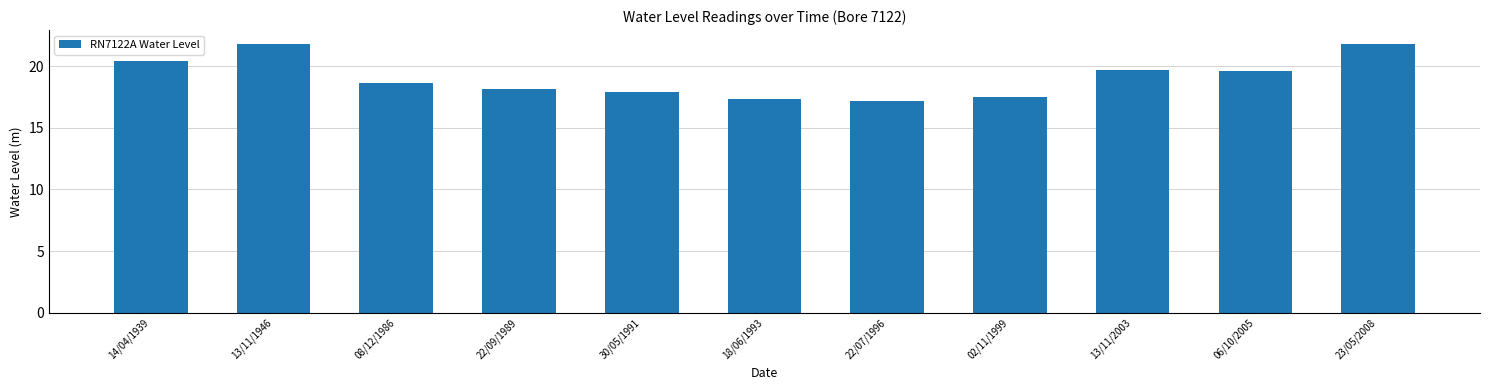

What is the label of the 7th bar from the right?

30/05/1991